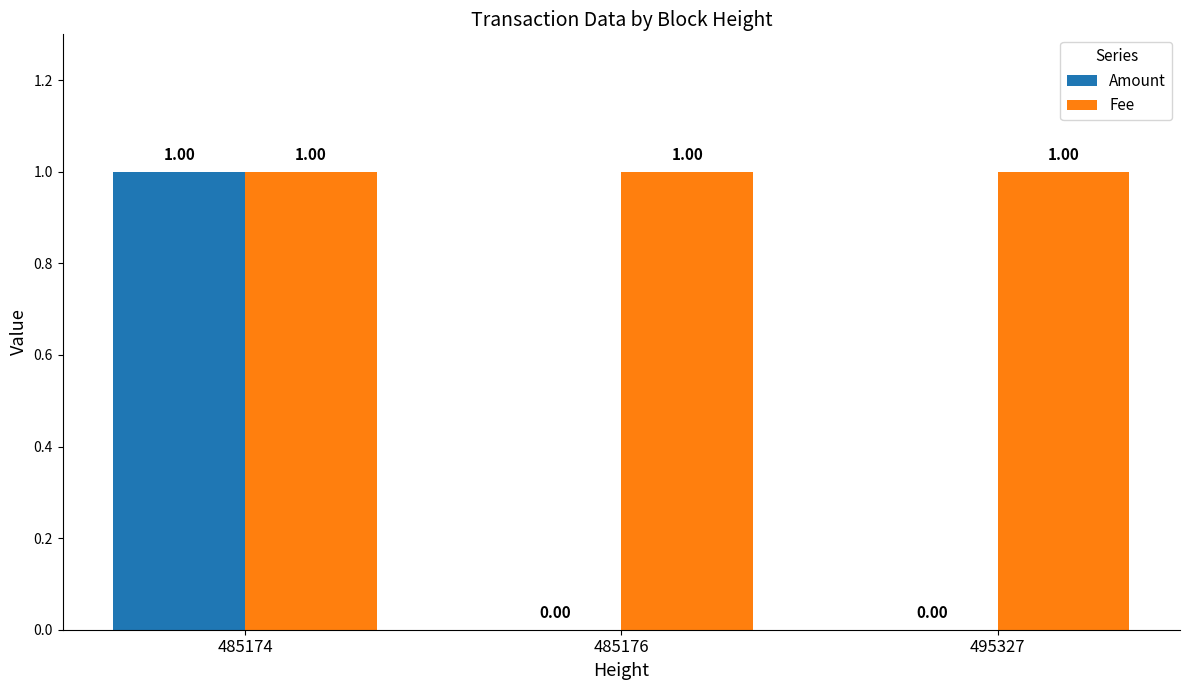

Is the value of Amount at 485176 greater than the value of Fee at 485176?

No